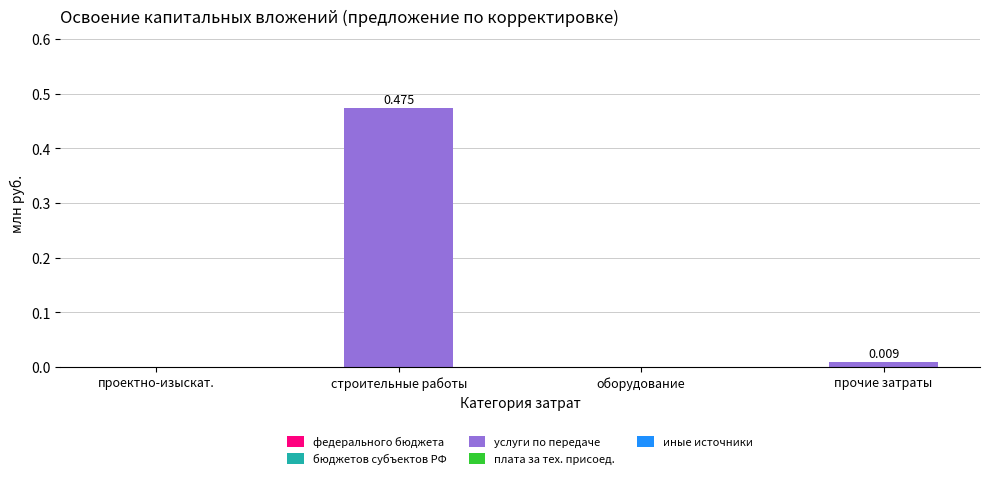

Which has a higher value, оборудование or строительные работы?

строительные работы